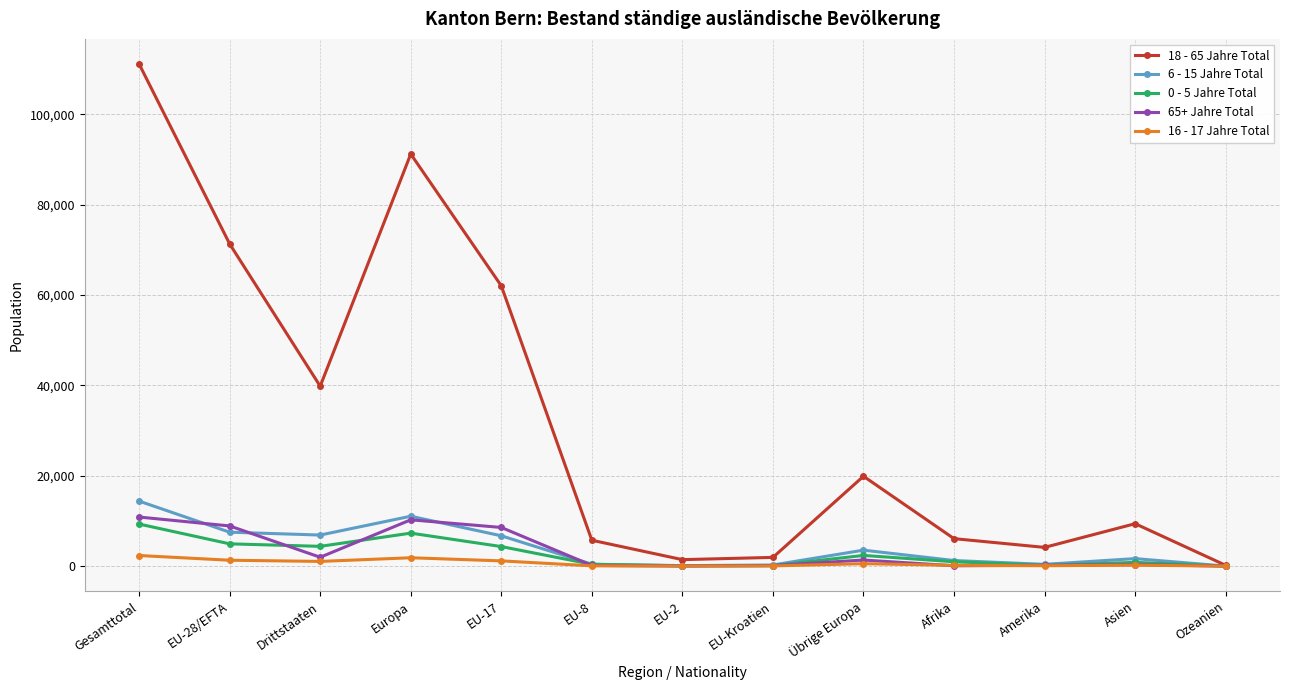

What is the sum of the 0 - 5 Jahre Total values at Gesamttotal and Afrika?

10282